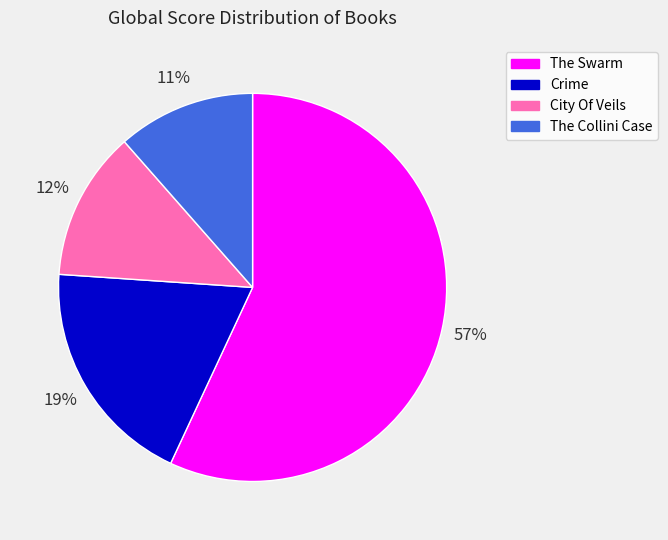

Is there a majority slice in this chart?

Yes